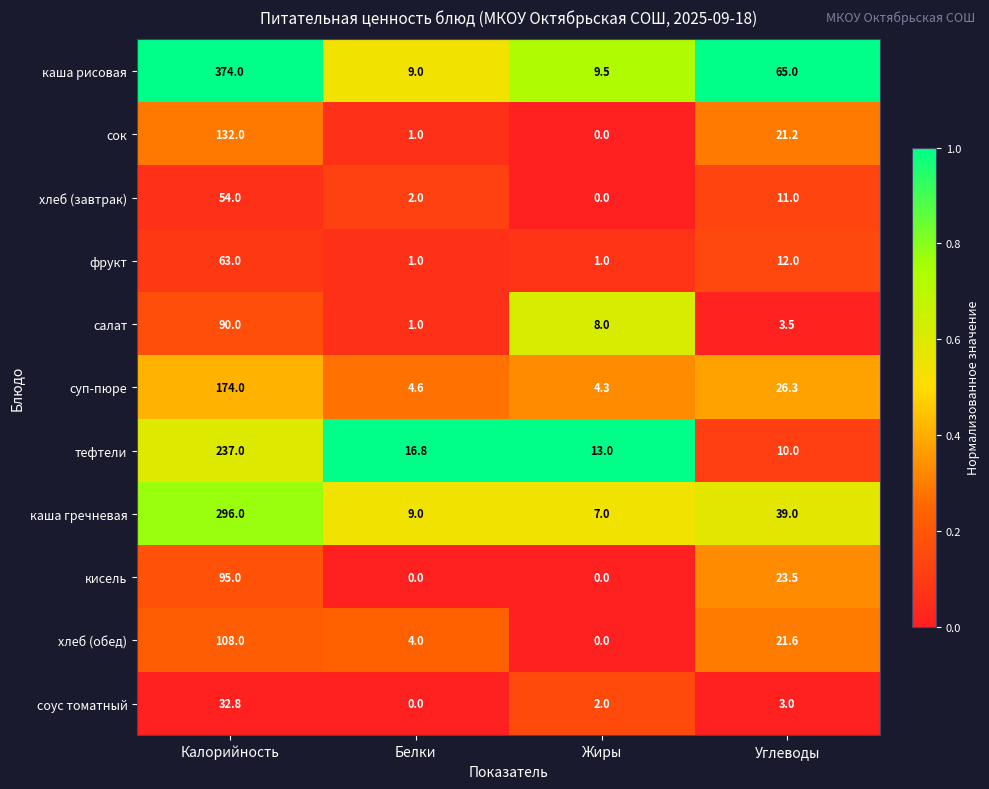

At which category is the sum across all series the highest?

Калорийность